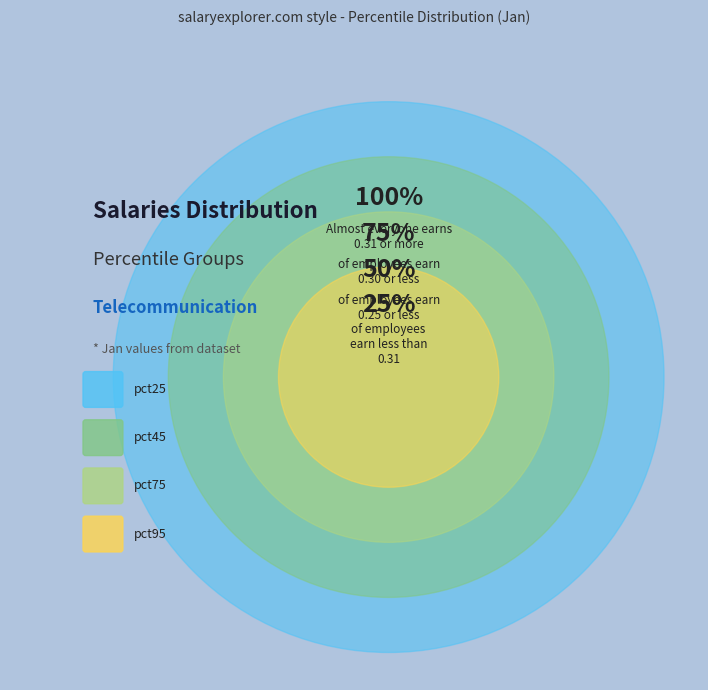

The pct15 slice represents 1% of the pie. True or false?

False